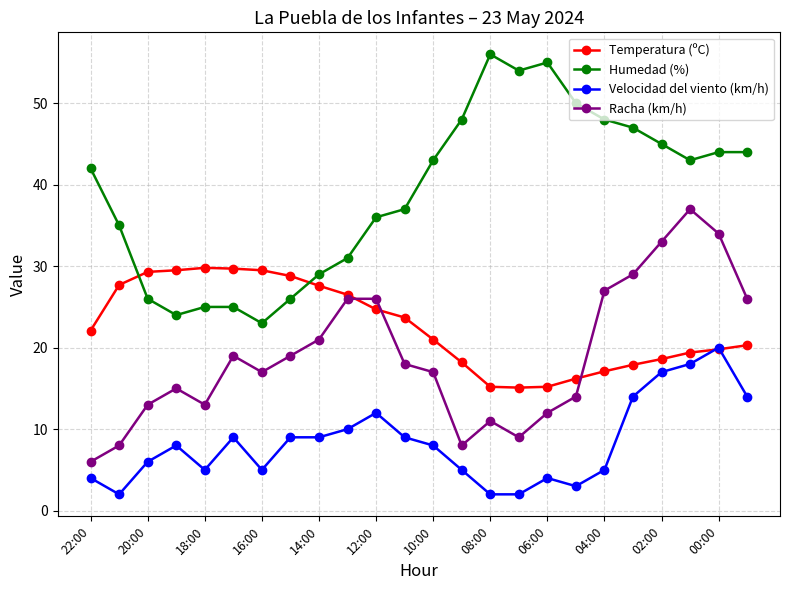

What is the difference between the maximum and second lowest values in the Racha (km/h) series?

29.0